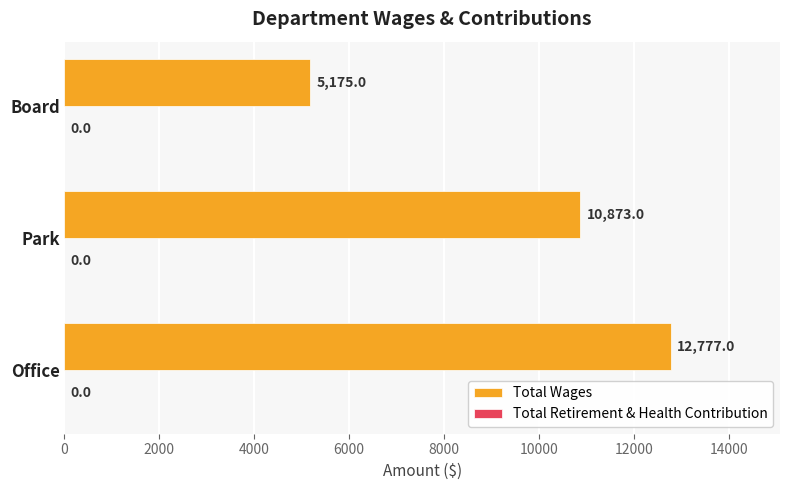

What is the change in value from Office to Board?

-7602